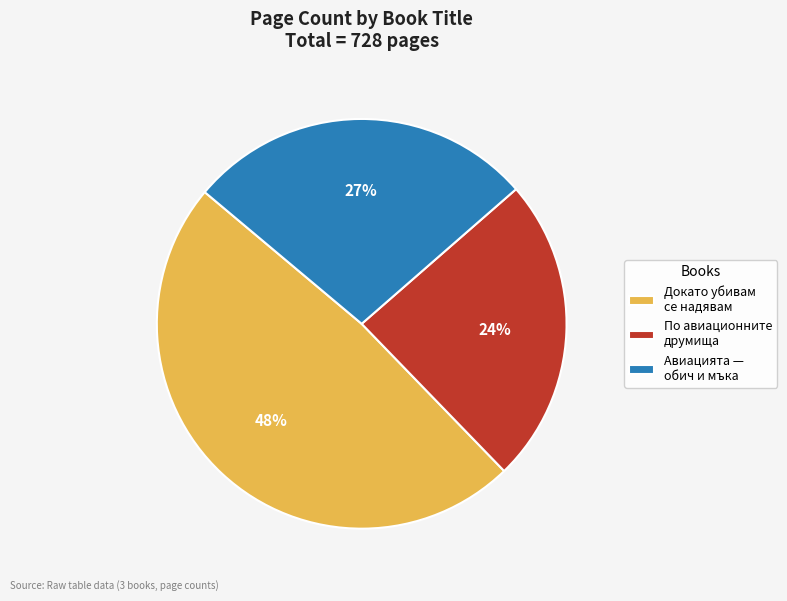

To the nearest percent, what is the average slice percentage?

33%